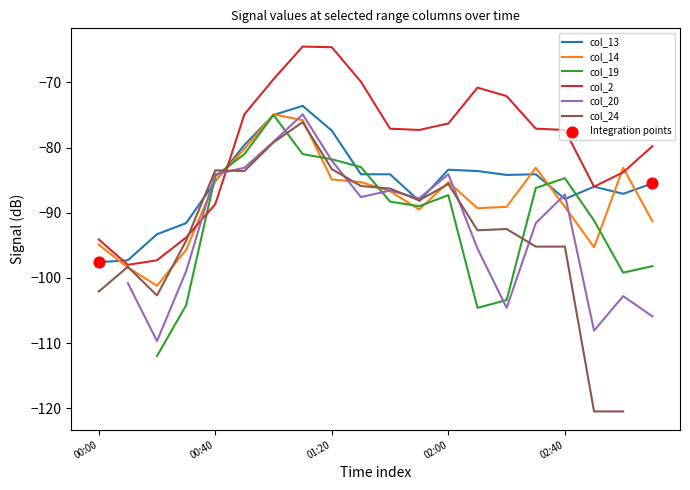

At how many categories does at least one series exceed -80?

13